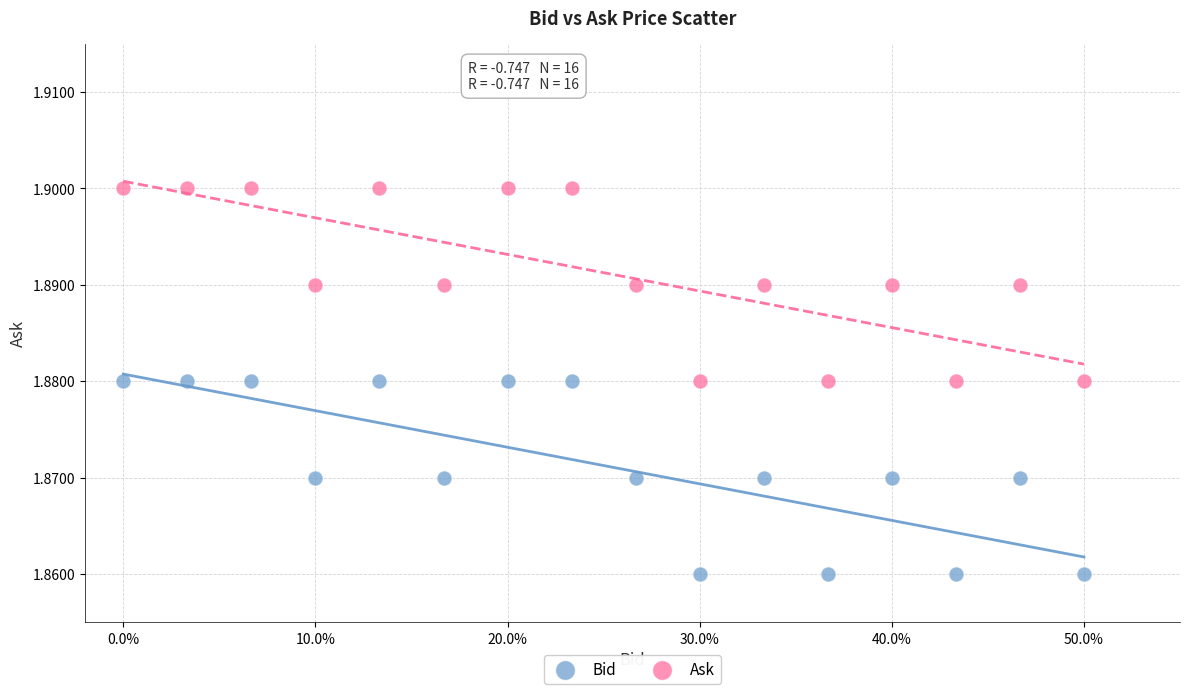

Across all data points, what is the range of X values (max minus min)?

0.5